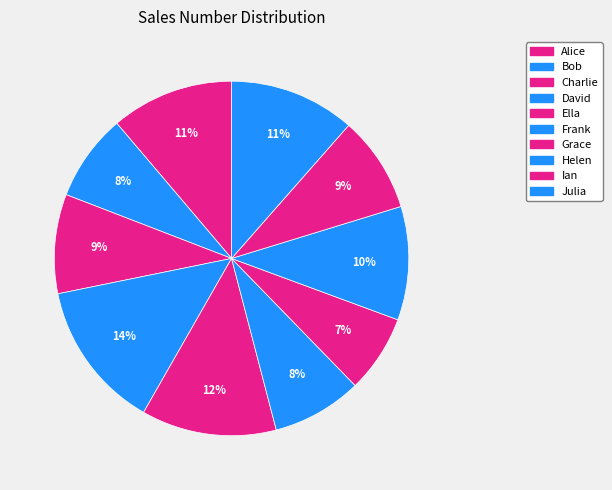

To the nearest percent, what is the combined percentage of Charlie and Helen?

19%